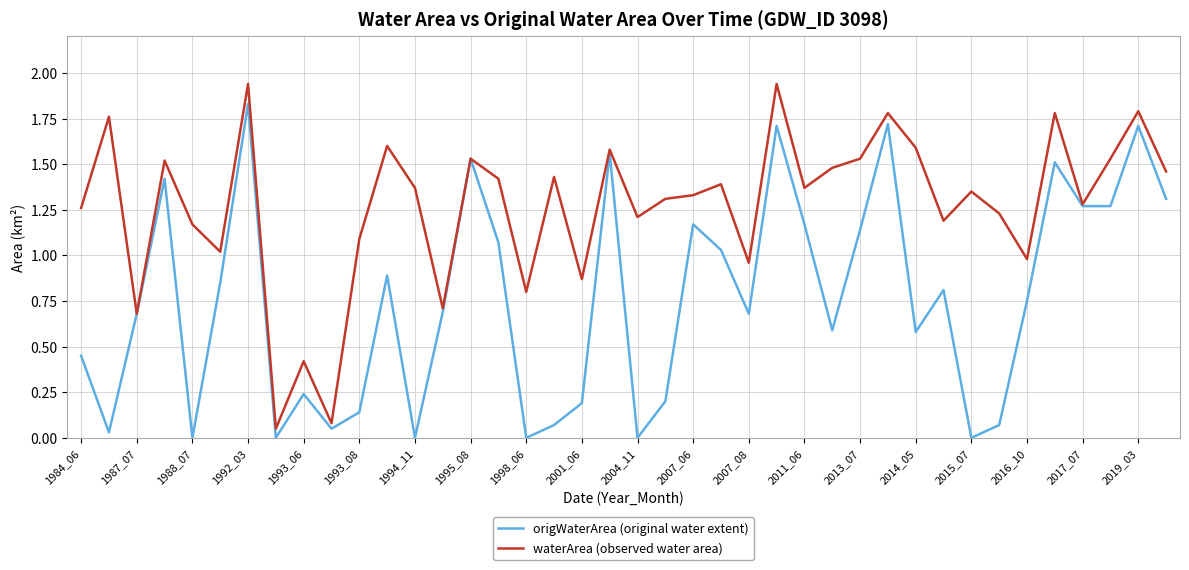

Rank the series by their average value, from lowest to highest.

origWaterArea (original water extent), waterArea (observed water area)